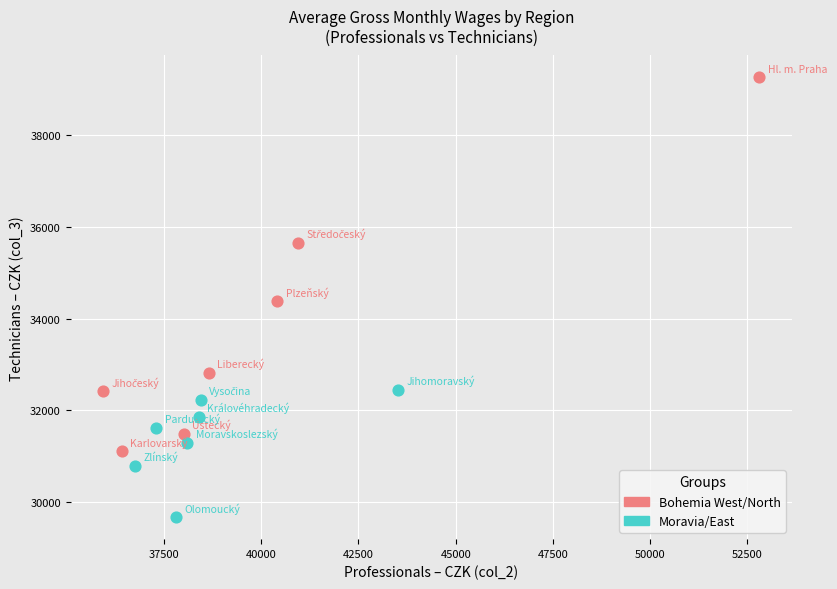

Which series reaches the maximum Y coordinate?

Bohemia West/North